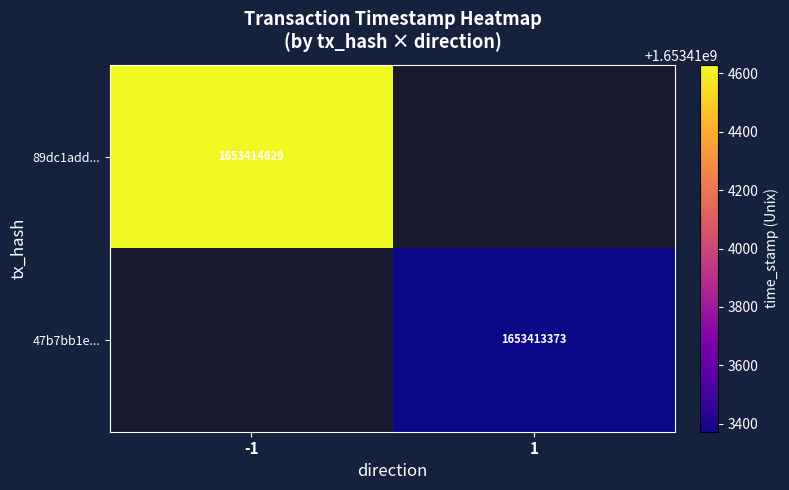

The value of 47b7bb1e1b32bc7dc663caaba5ced5db511905c at 1 is 927199163. True or false?

False